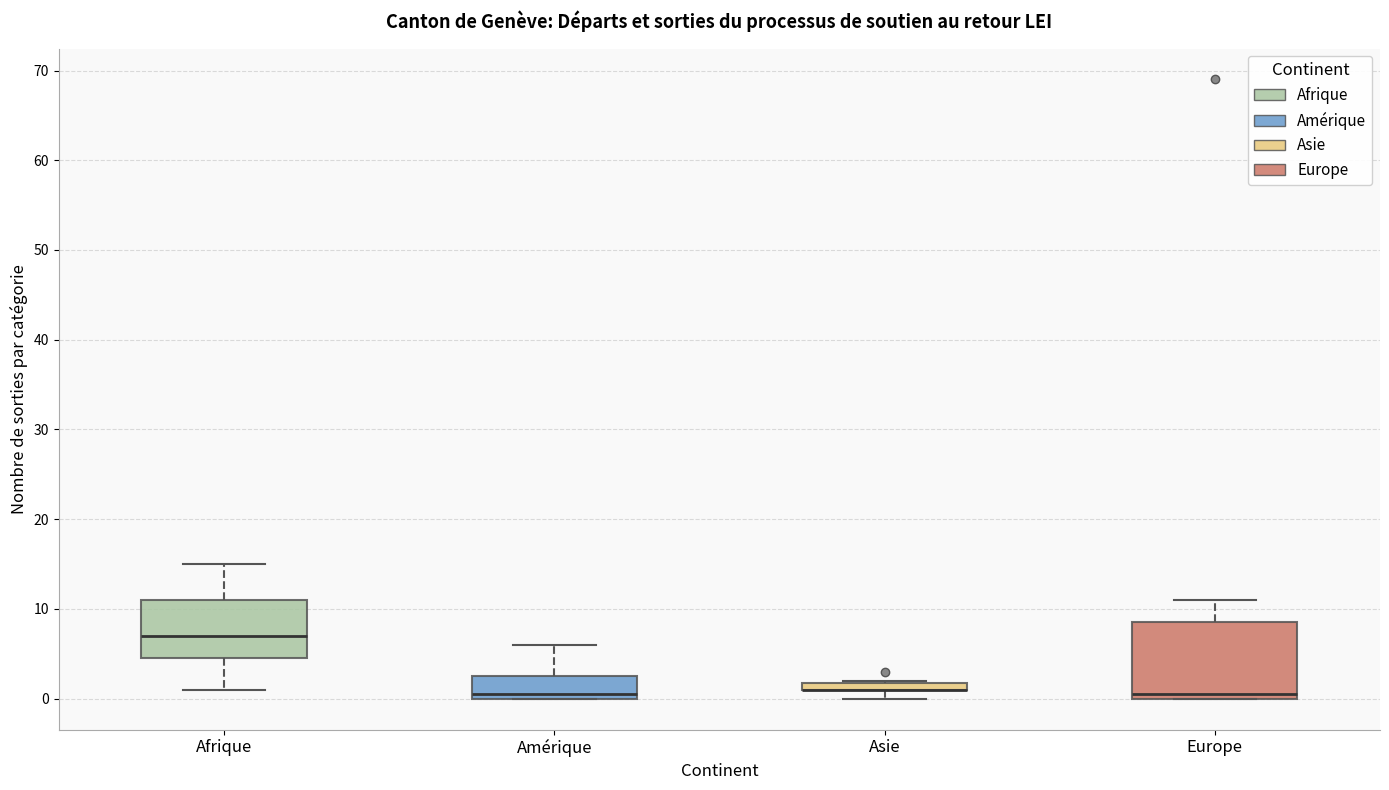

Where is the lower edge of the box for Amérique on the y-axis? The values are not printed on the chart, so give them approximately, as read against the axis.

0